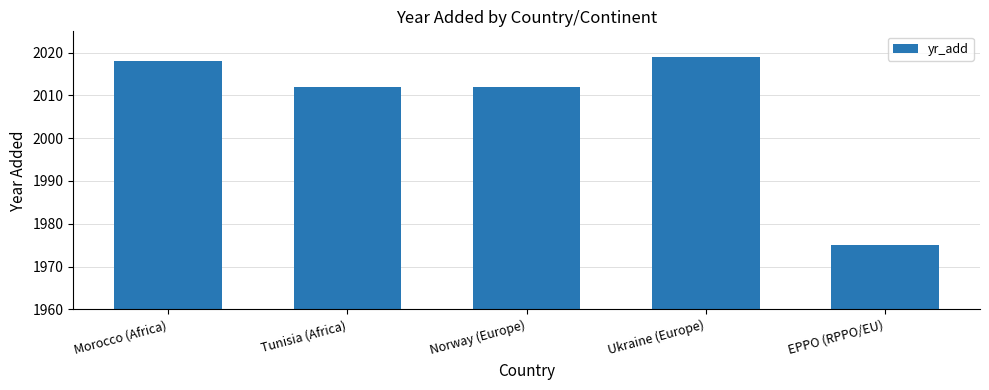

What is the maximum value shown in the chart?

2019